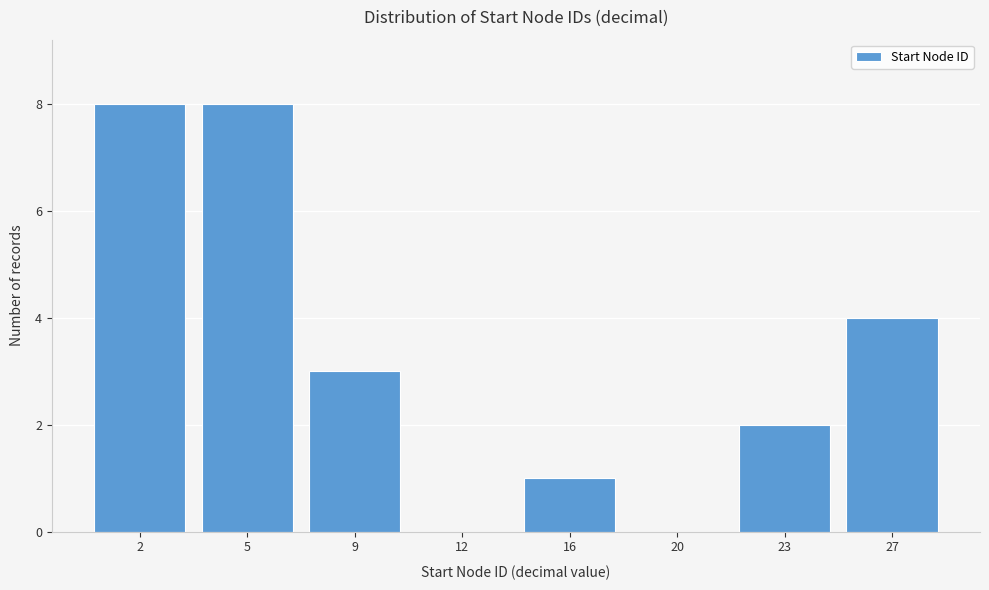

Reading left to right, extract all data points from this chart.

2=8	5=8	9=3	12=0	16=1	20=0	23=2	27=4